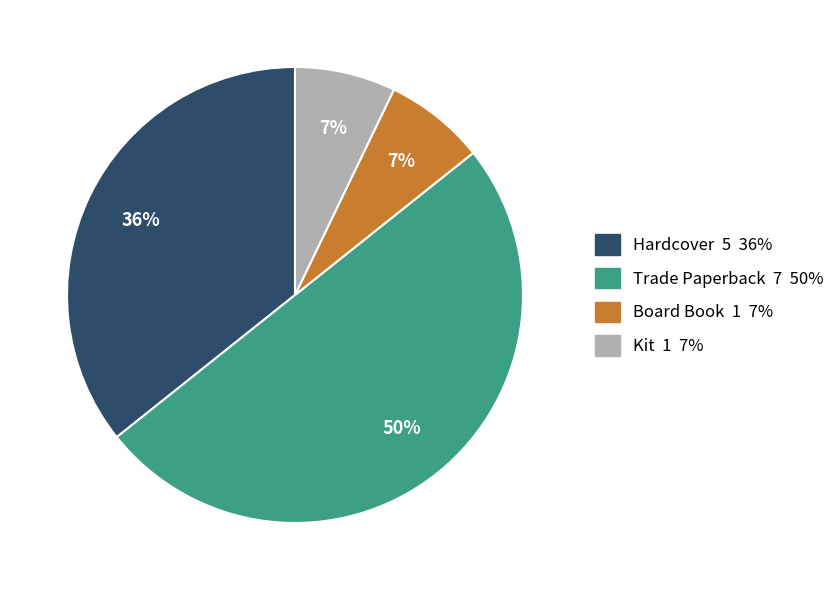

What is the largest slice in the pie chart?

Trade Paperback